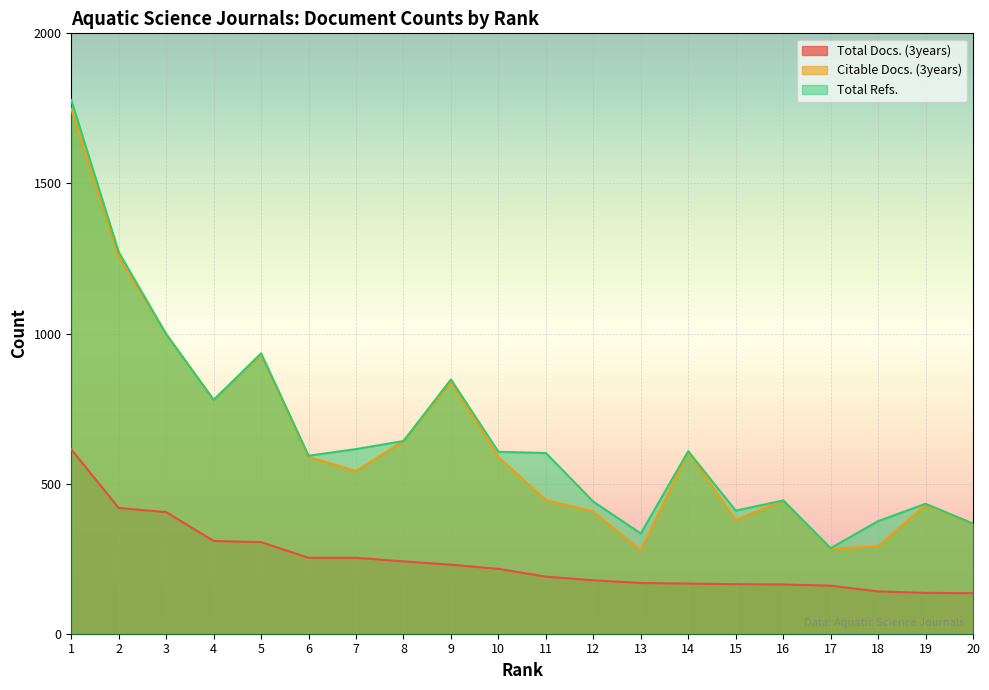

What is the average value of the Total Refs. series?

668